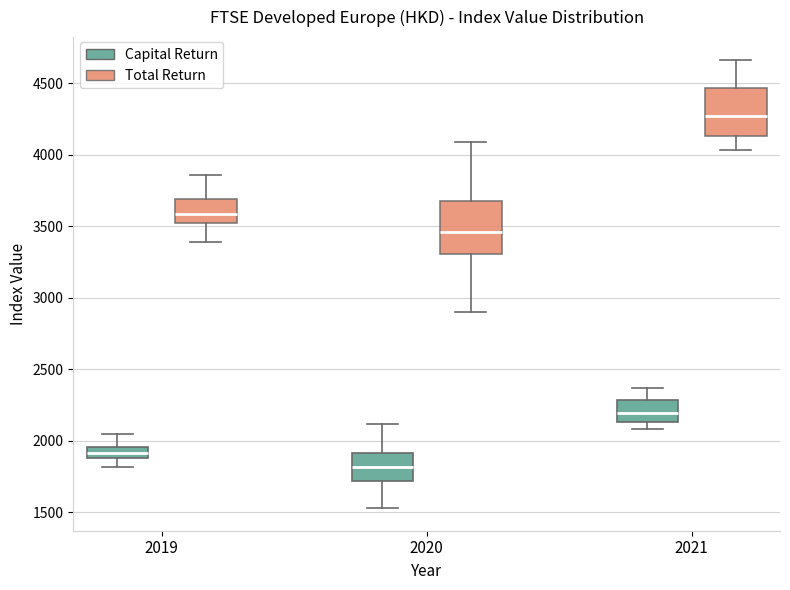

Which box has the highest median line?

2021 (Total Return)